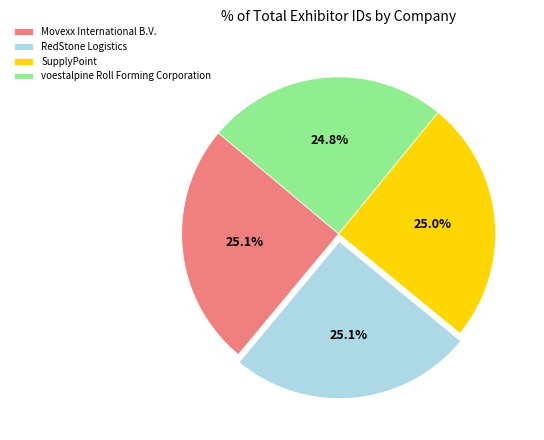

What percentage is the voestalpine Roll Forming Corporation slice, to the nearest percent?

25%